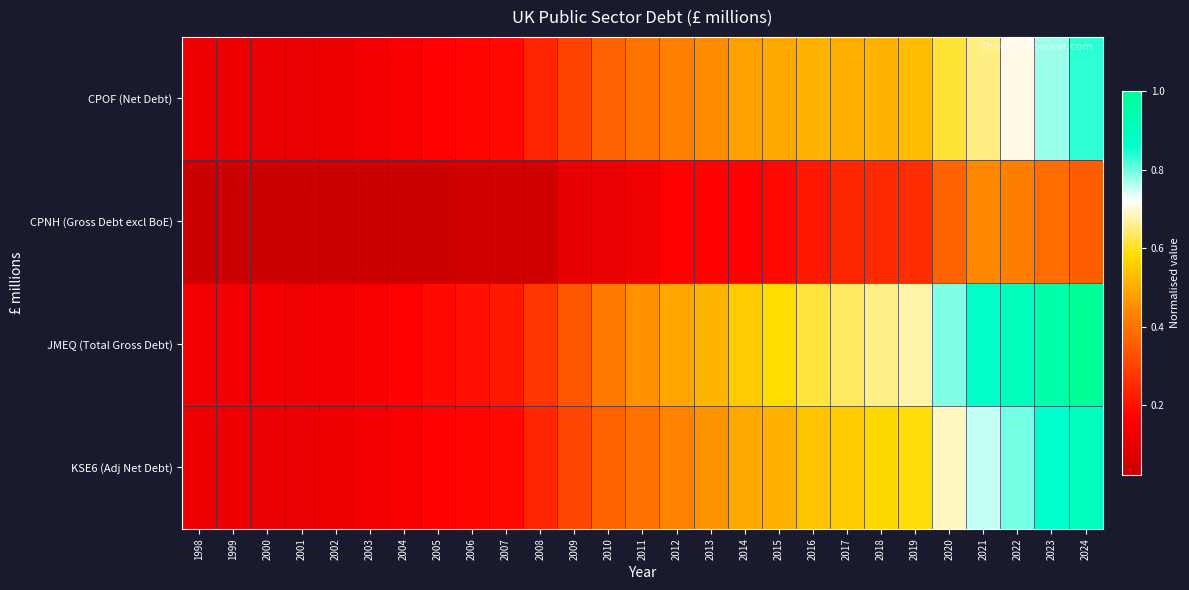

Which series has the widest spread of values?

JMEQ (Total Gross Debt)